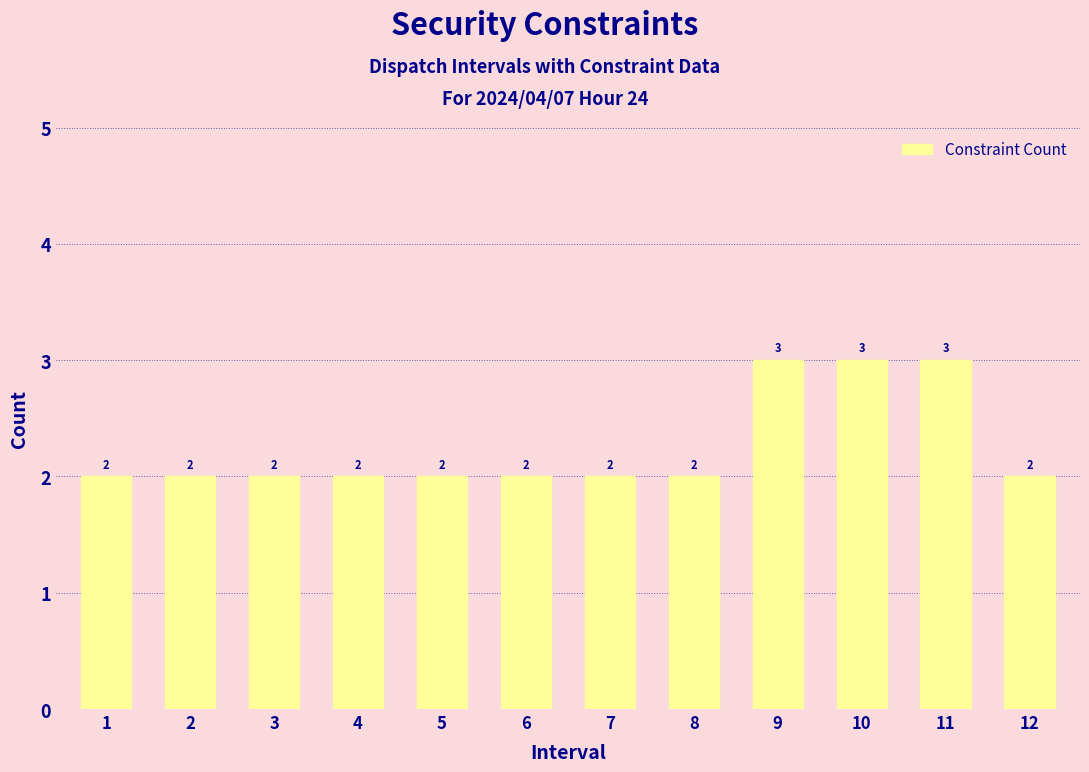

What is the maximum value shown in the chart?

3